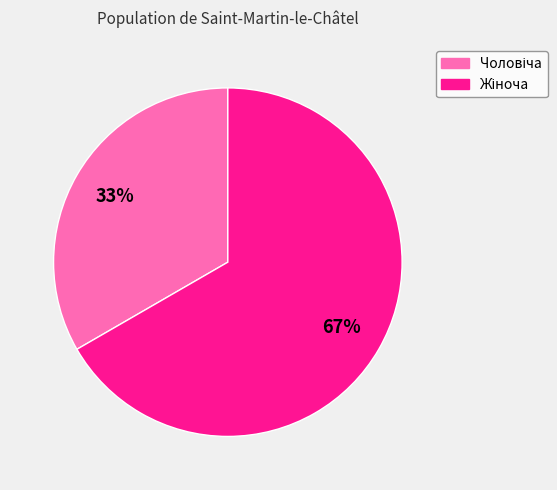

Is there a majority slice in this chart?

Yes